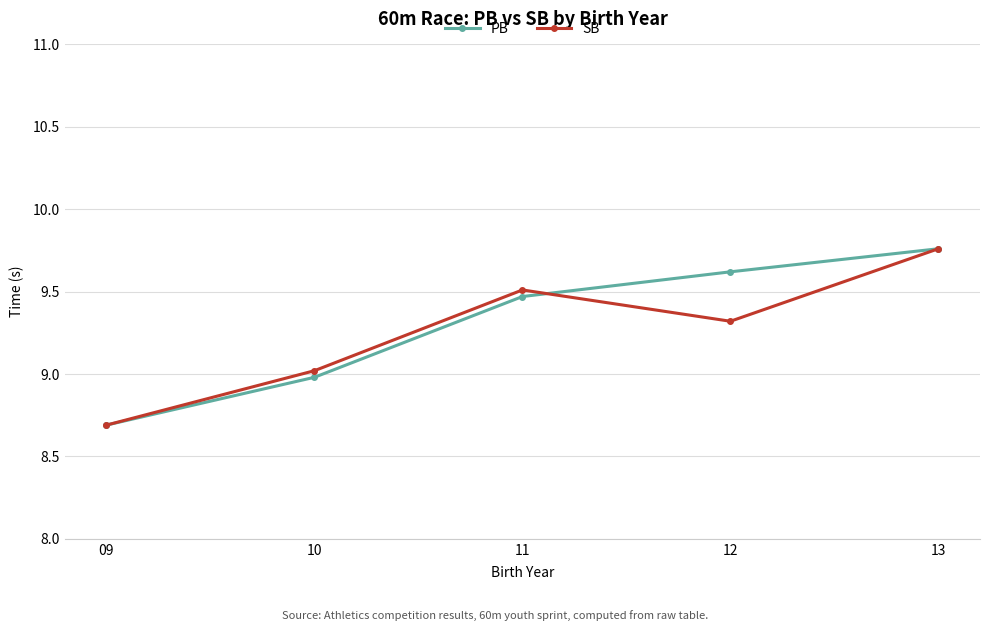

Which label corresponds to the smallest value in the chart?

09